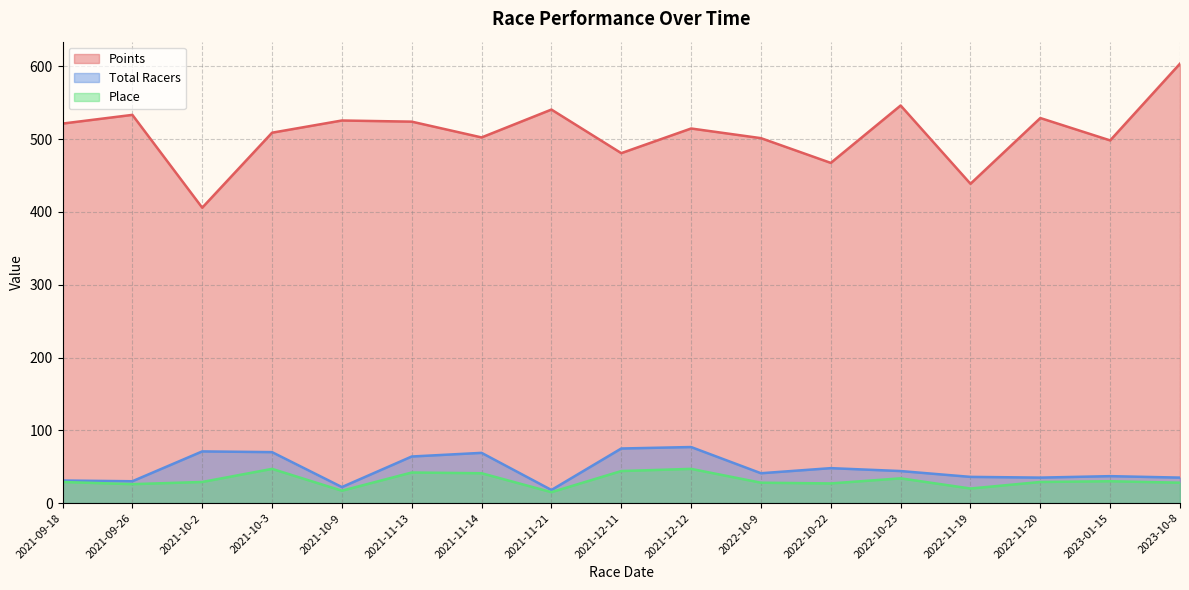

Reading left to right, list all the values displayed in this chart.

Points: 2021-09-18=521.4	2021-09-26=533.4	2021-10-2=405.9	2021-10-3=508.9	2021-10-9=525.7	2021-11-13=524.1	2021-11-14=502.4	2021-11-21=540.7	2021-12-11=480.8	2021-12-12=514.7	2022-10-9=501.4	2022-10-22=467.4	2022-10-23=546.3	2022-11-19=438.7	2022-11-20=529.0	2023-01-15=498.3	2023-10-8=603.8
Total Racers: 2021-09-18=31.0	2021-09-26=30.0	2021-10-2=71.0	2021-10-3=70.0	2021-10-9=22.0	2021-11-13=64.0	2021-11-14=69.0	2021-11-21=18.0	2021-12-11=75.0	2021-12-12=77.0	2022-10-9=41.0	2022-10-22=48.0	2022-10-23=44.0	2022-11-19=36.0	2022-11-20=35.0	2023-01-15=37.0	2023-10-8=35.0
Place: 2021-09-18=29.0	2021-09-26=26.0	2021-10-2=29.0	2021-10-3=47.0	2021-10-9=17.0	2021-11-13=42.0	2021-11-14=41.0	2021-11-21=15.0	2021-12-11=44.0	2021-12-12=47.0	2022-10-9=28.0	2022-10-22=27.0	2022-10-23=34.0	2022-11-19=20.0	2022-11-20=29.0	2023-01-15=30.0	2023-10-8=28.0